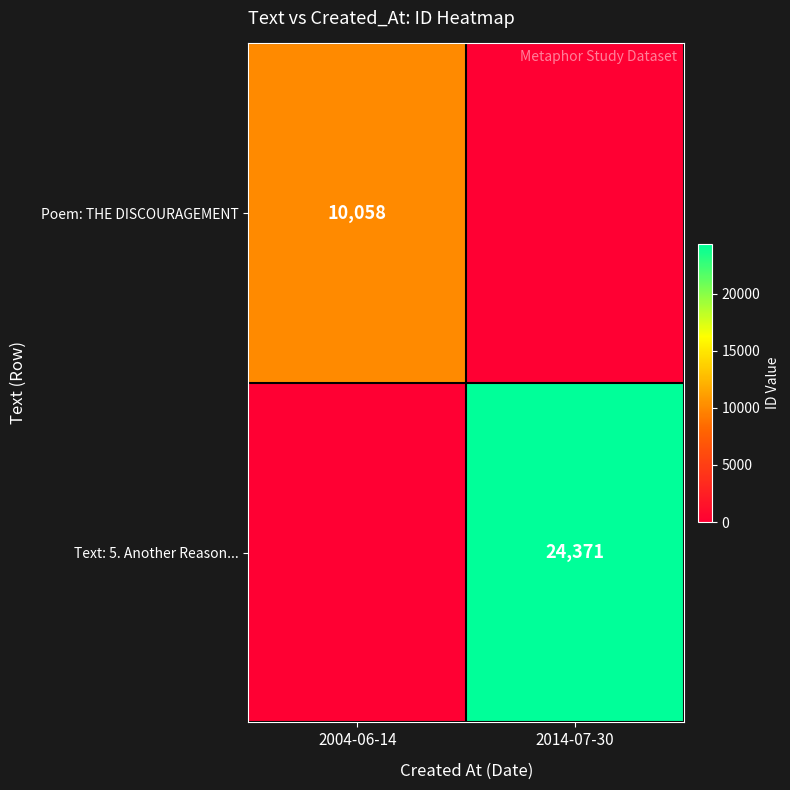

True or false: Poem: THE DISCOURAGEMENT has a value of 10058 at 2004-06-14.

True